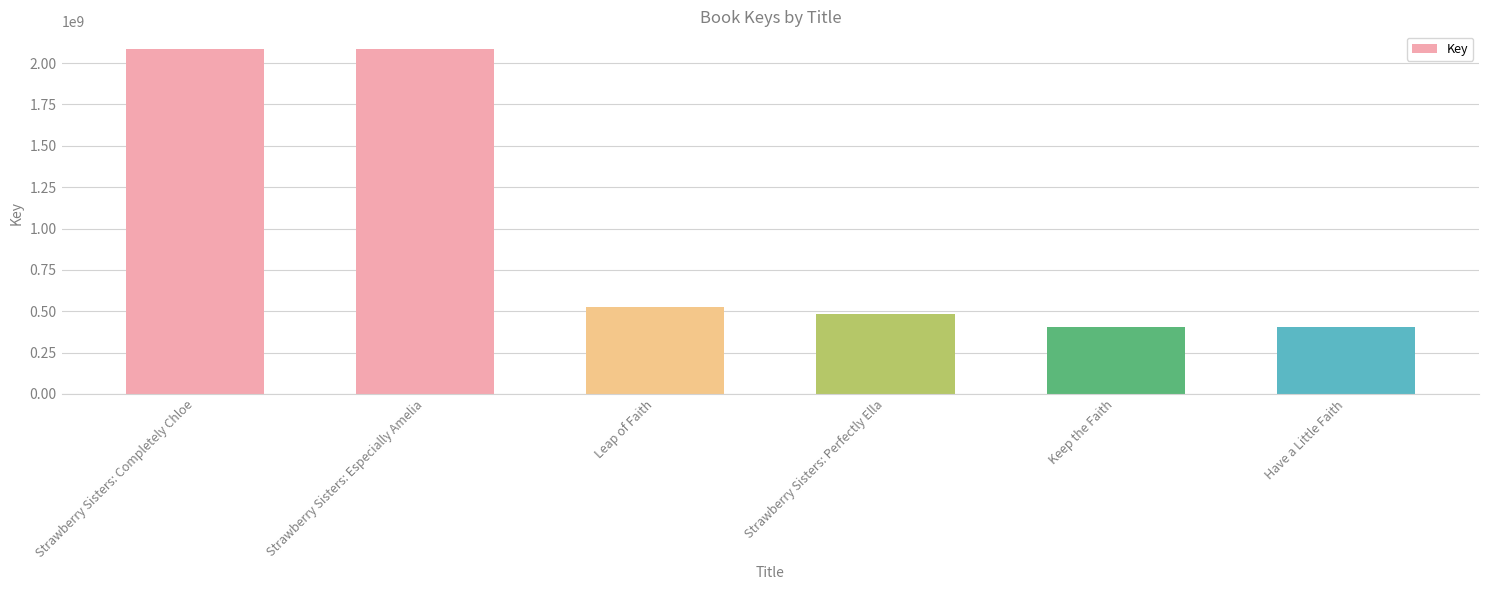

What is the label of the 5th bar from the left?

Keep the Faith